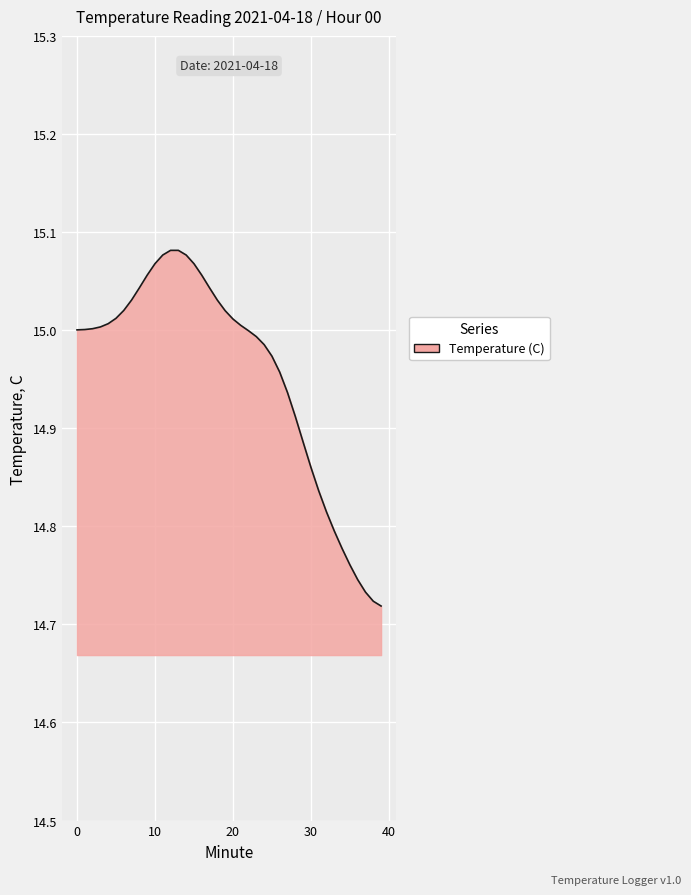

Reading left to right, list all the values displayed in this chart.

0=15.0	1=15.0	2=15.0	3=15.0	4=15.0	5=15.0	6=15.0	7=15.0	8=15.0	9=15.1	10=15.1	11=15.1	12=15.1	13=15.1	14=15.1	15=15.1	16=15.1	17=15.0	18=15.0	19=15.0	20=15.0	21=15.0	22=15.0	23=15.0	24=15.0	25=15.0	26=15.0	27=15.0	28=14.9	29=14.9	30=14.8	31=14.8	32=14.8	33=14.8	34=14.8	35=14.8	36=14.7	37=14.7	38=14.7	39=14.7